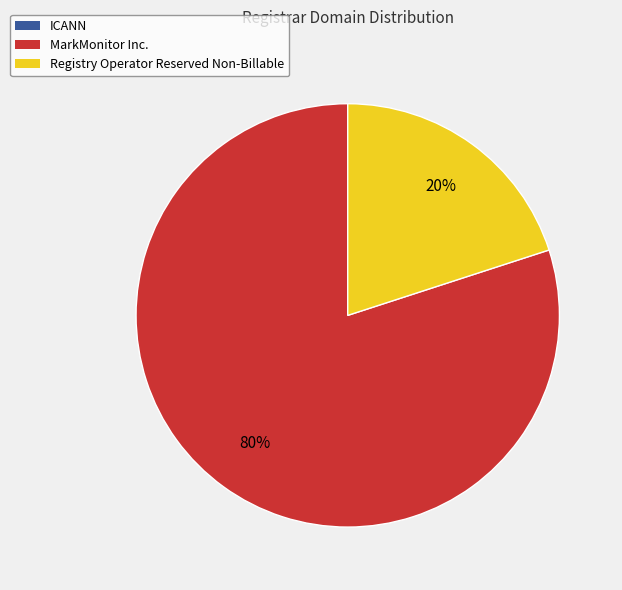

What is the largest slice in the pie chart?

MarkMonitor Inc.